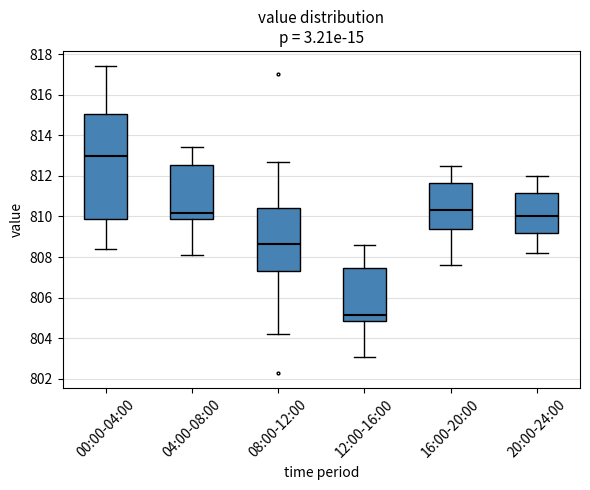

Comparing the boxes themselves (not the whiskers), which one is the tallest?

00:00-04:00